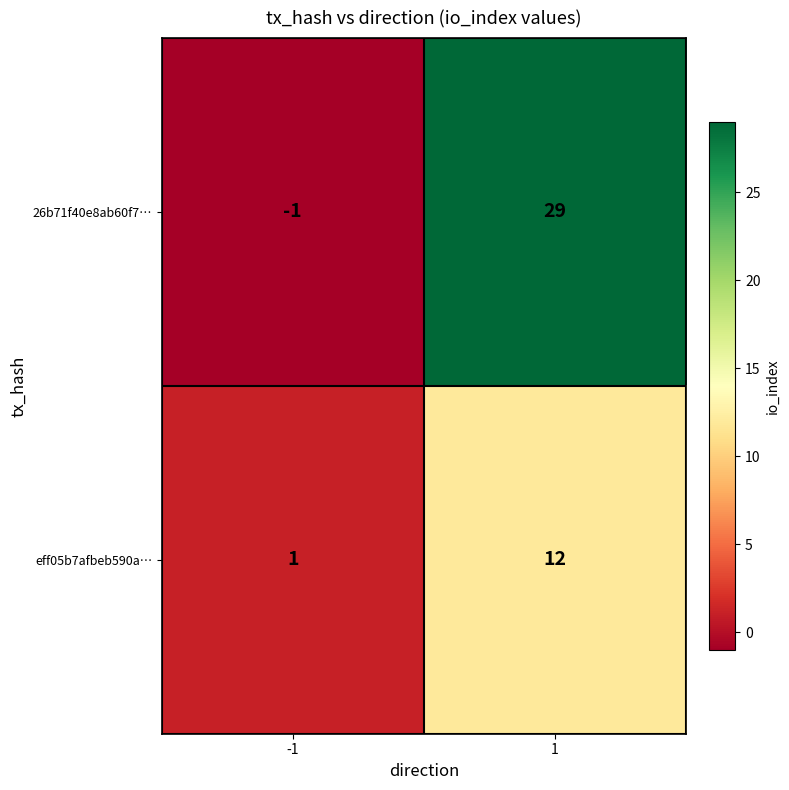

What is the sum of the eff05b7afbeb590a… values at -1 and 1?

13